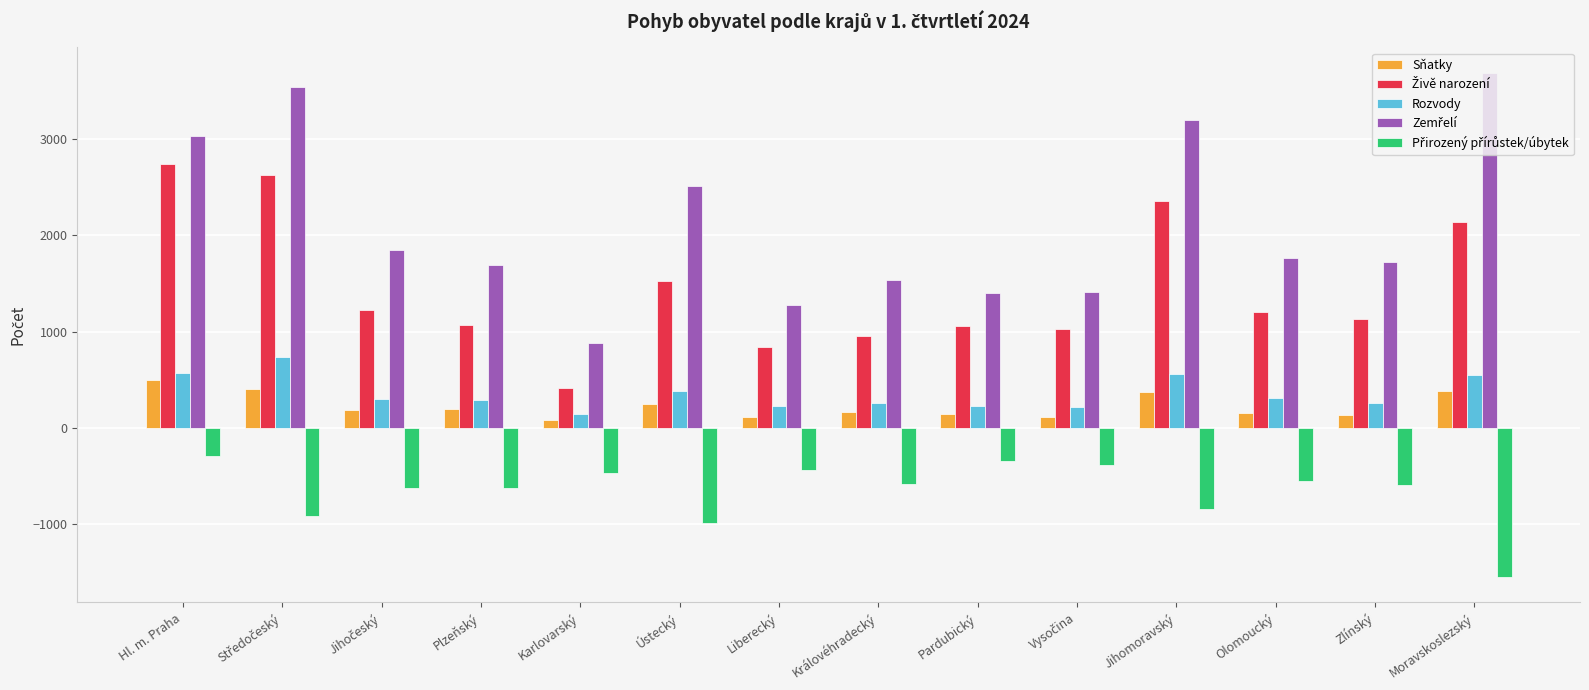

Which category has the lowest value across all series?

Moravskoslezský